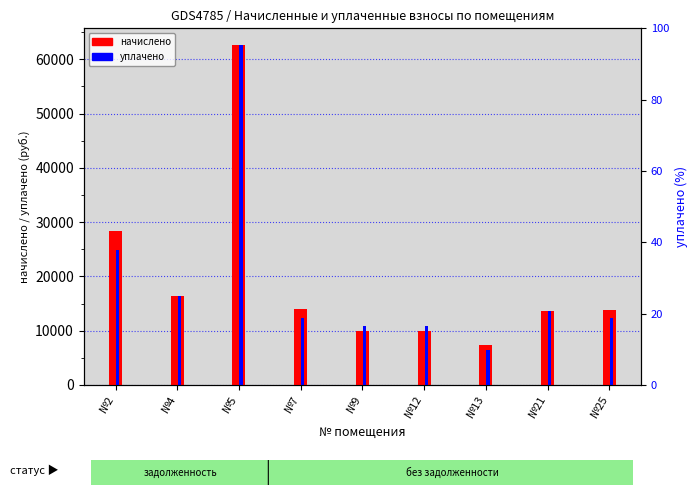

How many data points in начислено (взнос) are above 13835?

5